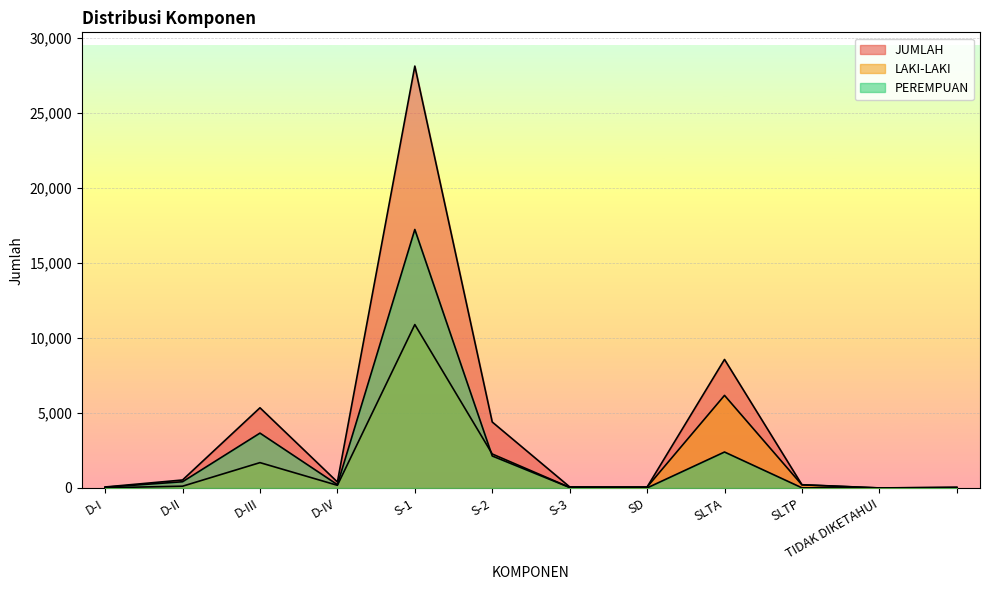

What is the smallest value displayed?

1